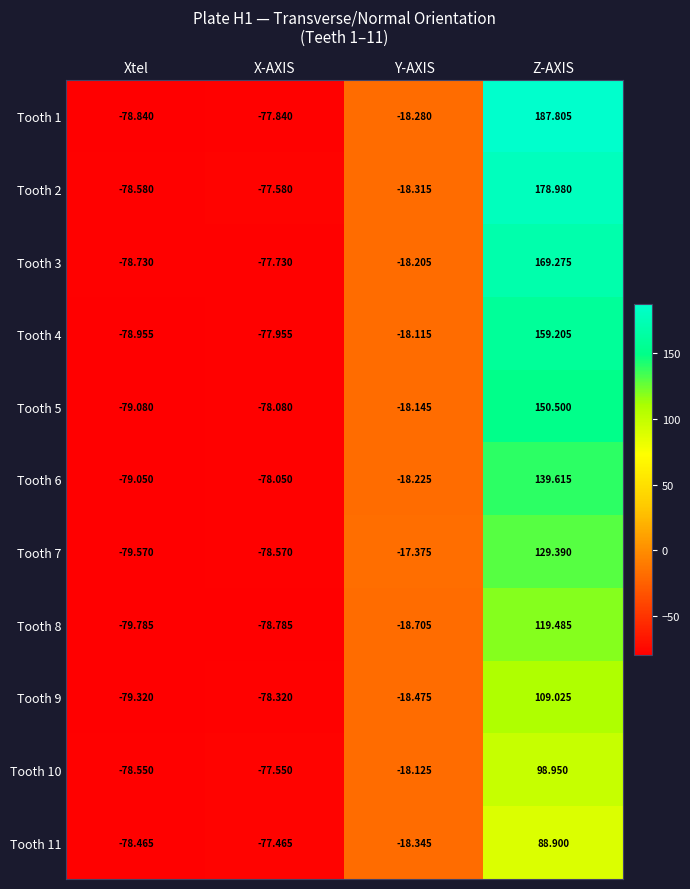

Which series has the widest spread of values?

Tooth 1